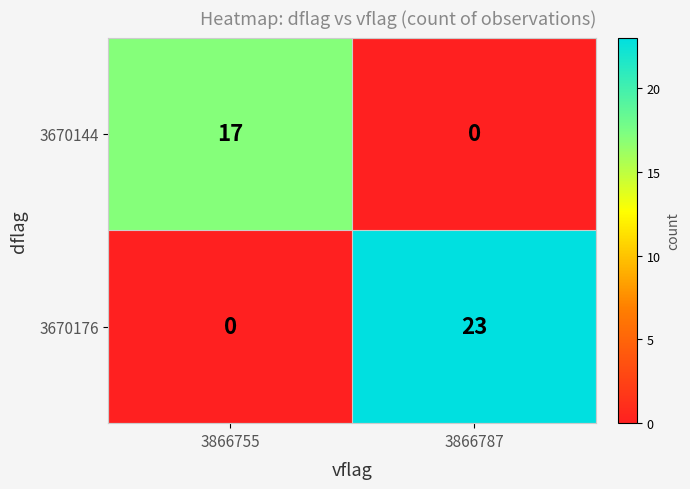

Is the value of 3670144 at 3866755 greater than the value of 3670176 at 3866787?

No